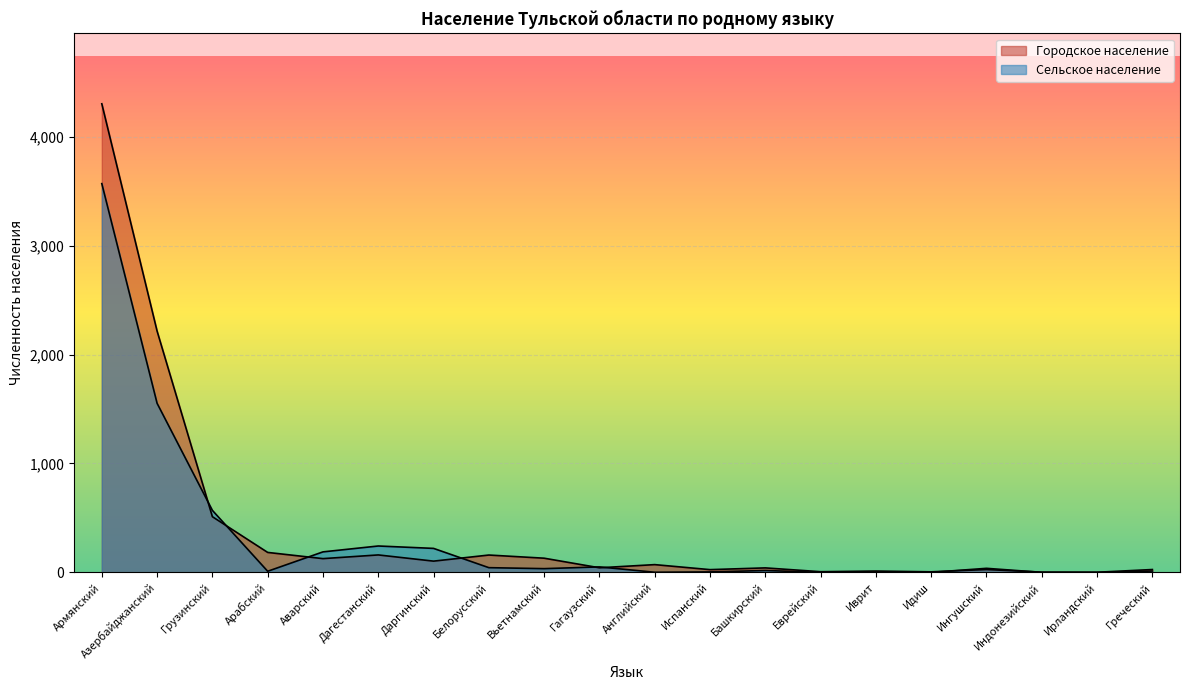

Which series has the largest total across all categories?

Городское население